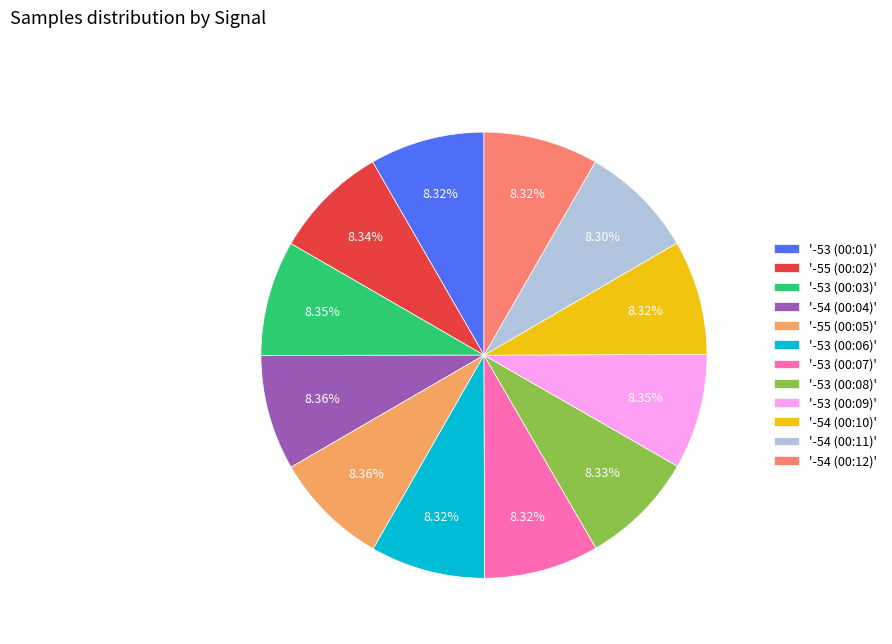

Approximately how many times larger is the value at '-53 (00:03)' compared to '-53 (00:06)'?

1.0